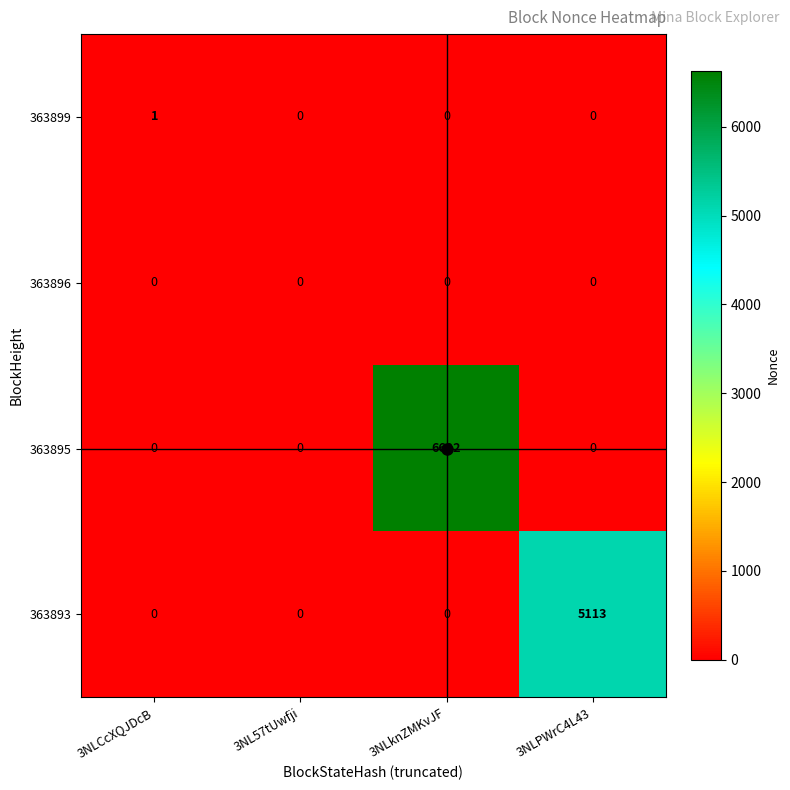

List the series in order of their peak value, highest first.

363895, 363893, 363899, 363896